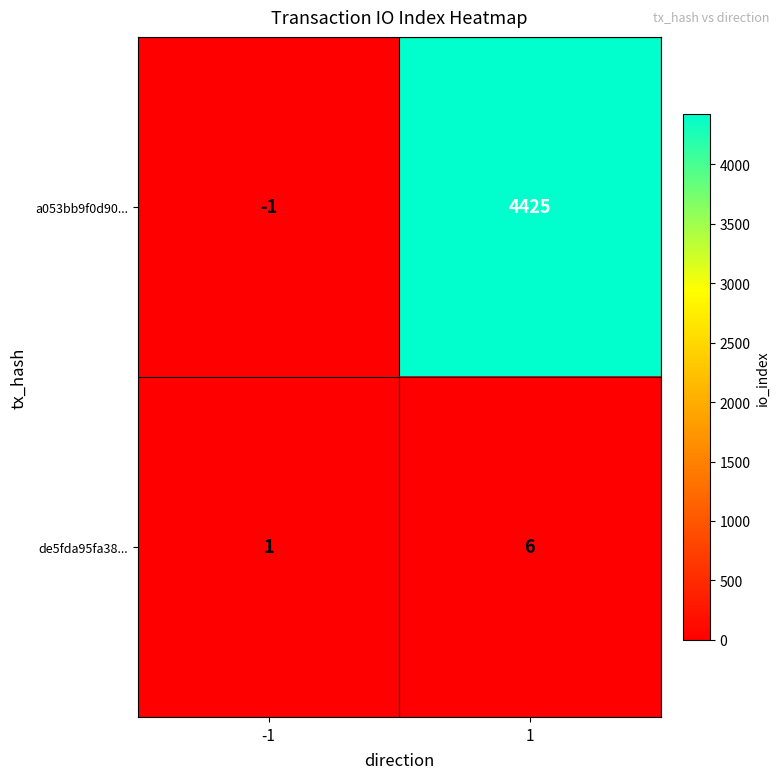

Is it true that a053bb9f0d90... equals -1 at -1?

True